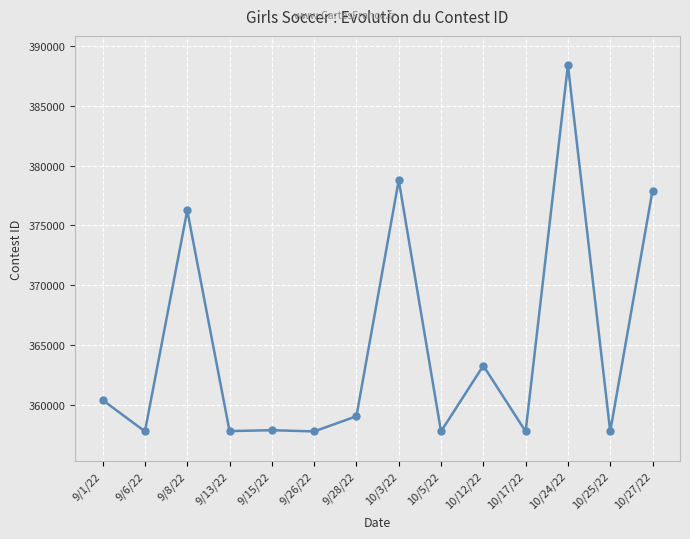

What is the minimum value shown in the chart?

357748